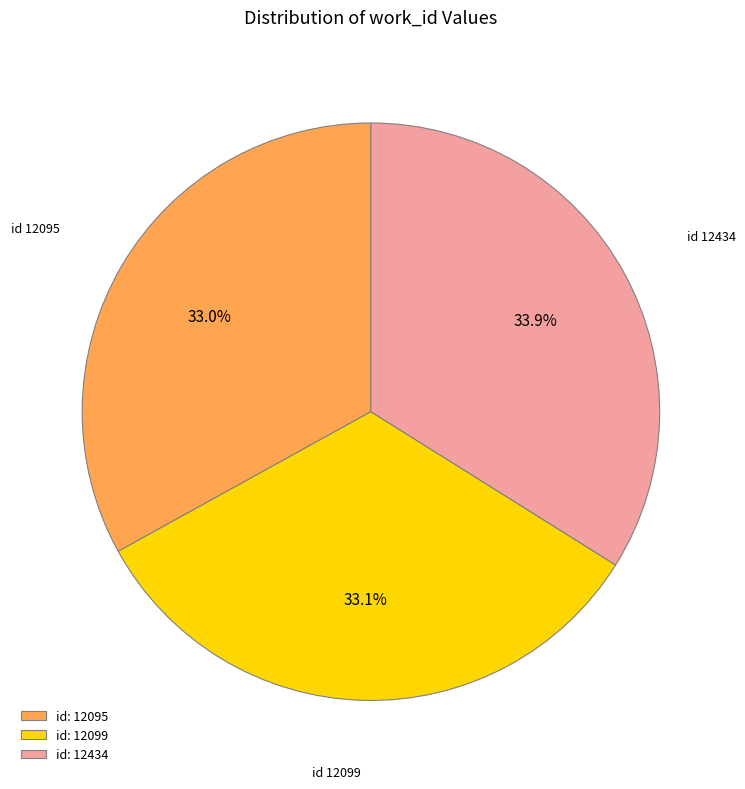

What is the total percentage of id: 12434 and id: 12095?

66.9%